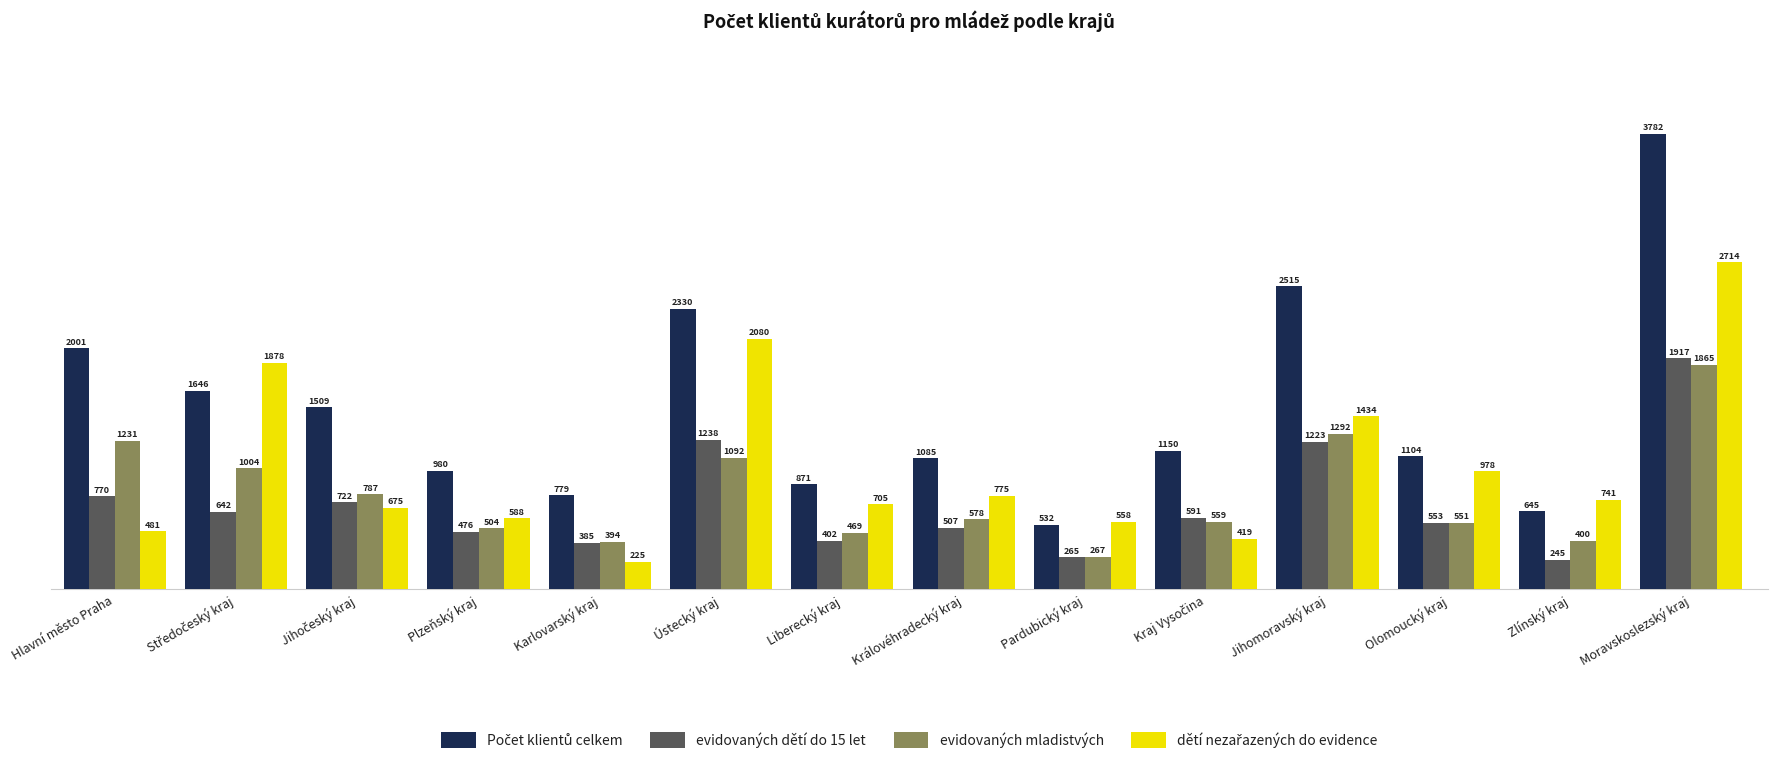

At which category does the chart reach its minimum across all series?

Karlovarský kraj